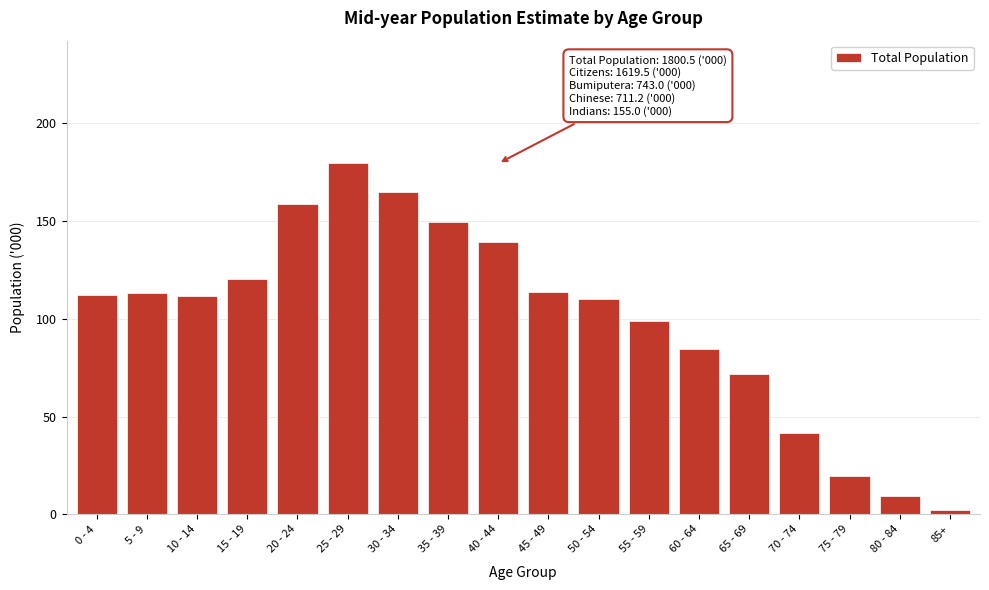

What value does the data have at 50 - 54?

109.9